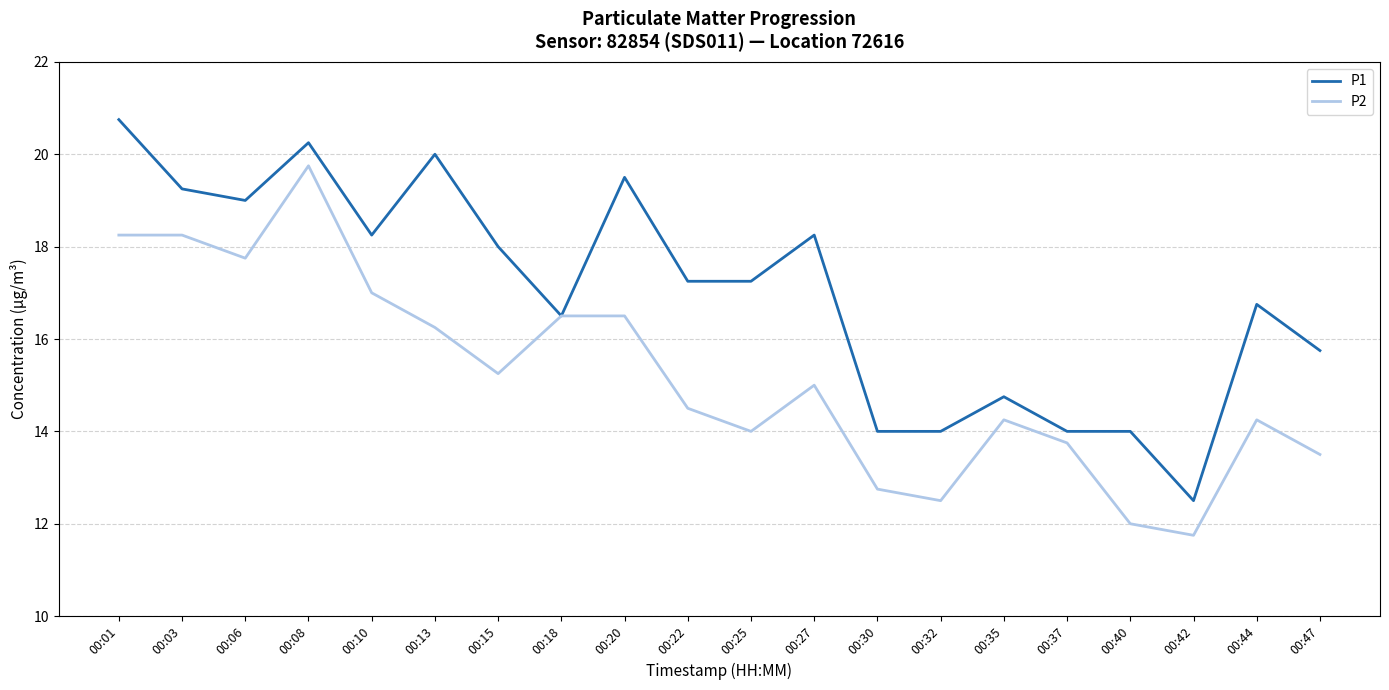

At which category does the chart reach its peak across all series?

00:01